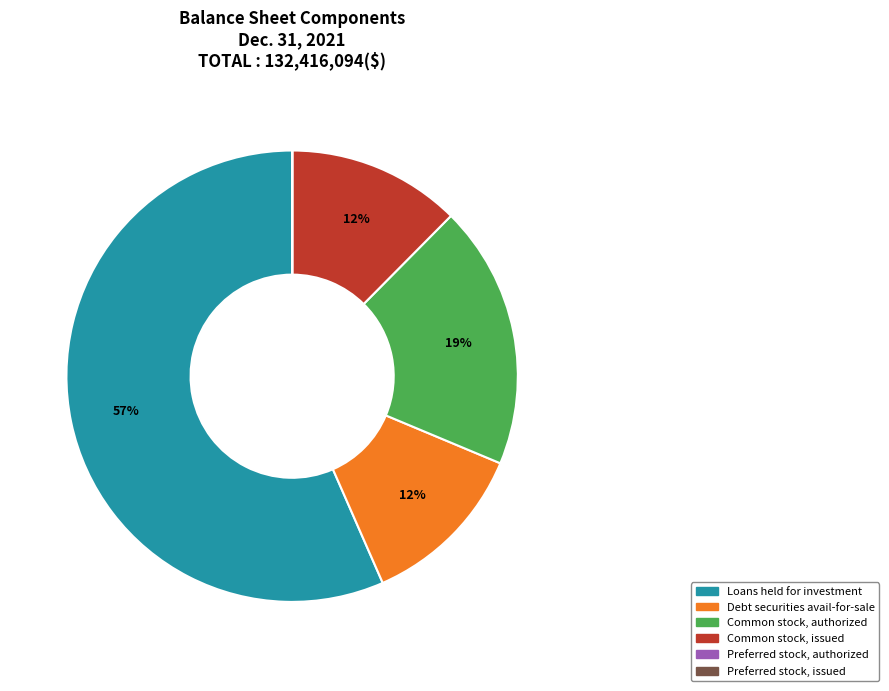

To the nearest percent, what is the difference between the largest and smallest slice percentages?

57%